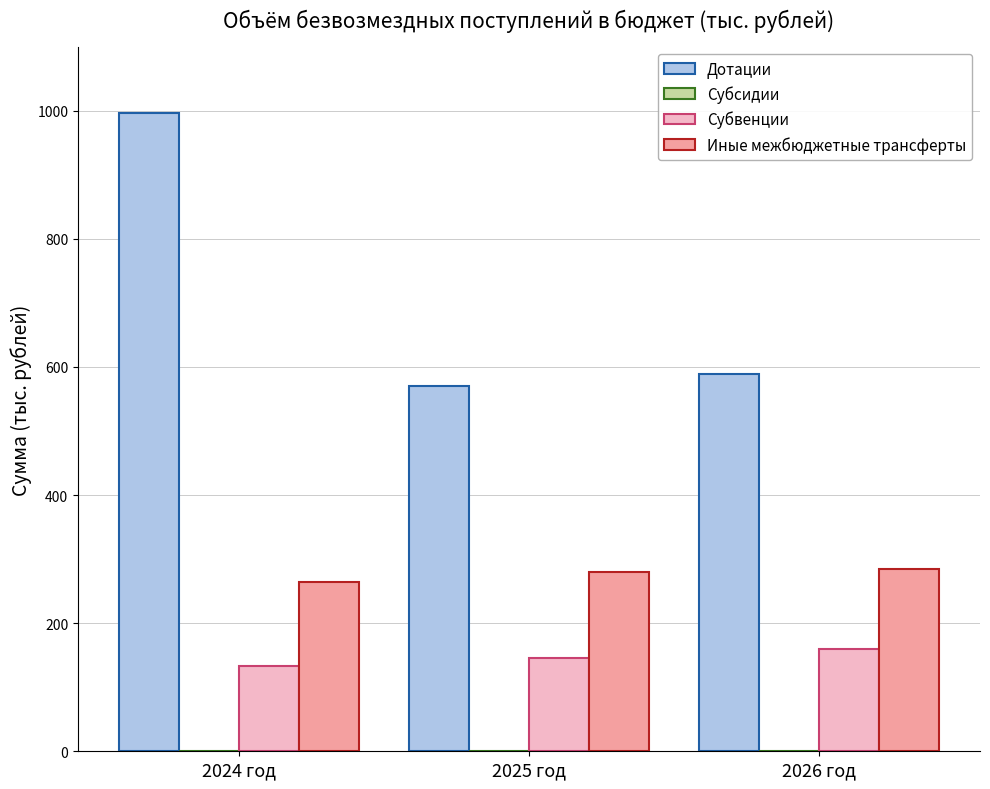

What is the approximate value of Дотации at 2025 год?

571.0